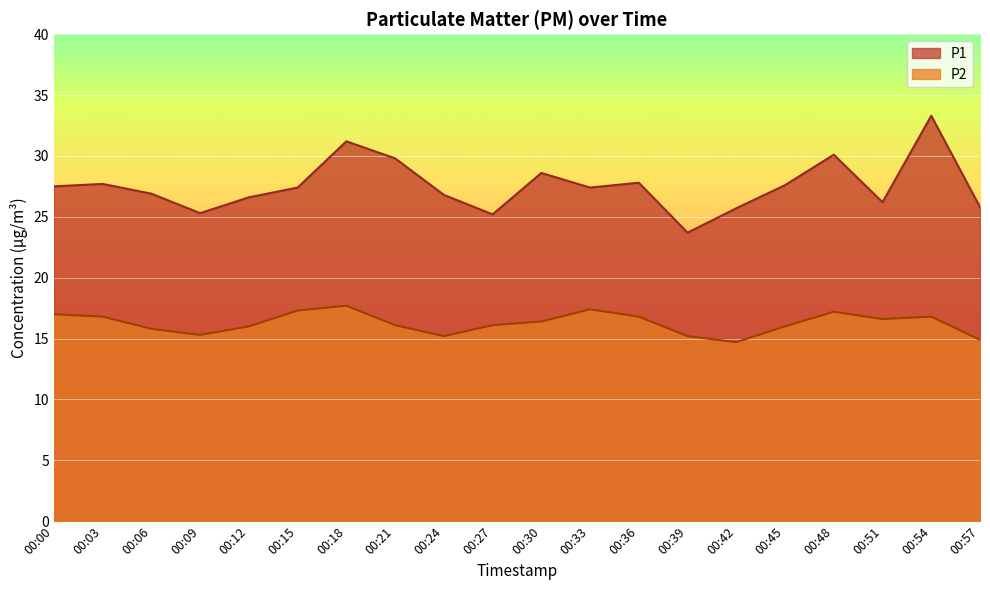

What value does the P1 series have at 00:24?

26.8